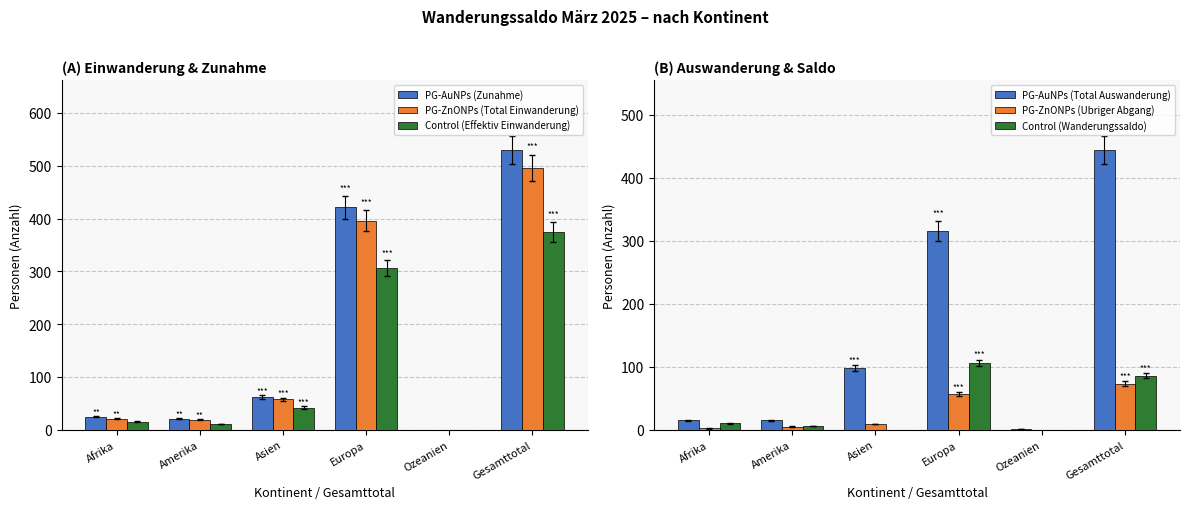

How many series are shown in this chart?

6